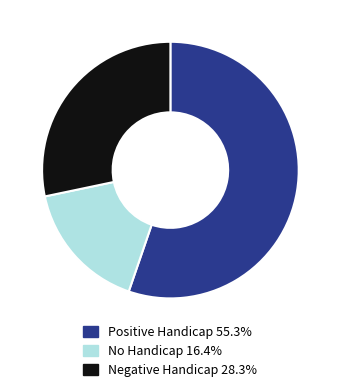

How many slices are in this pie chart?

3